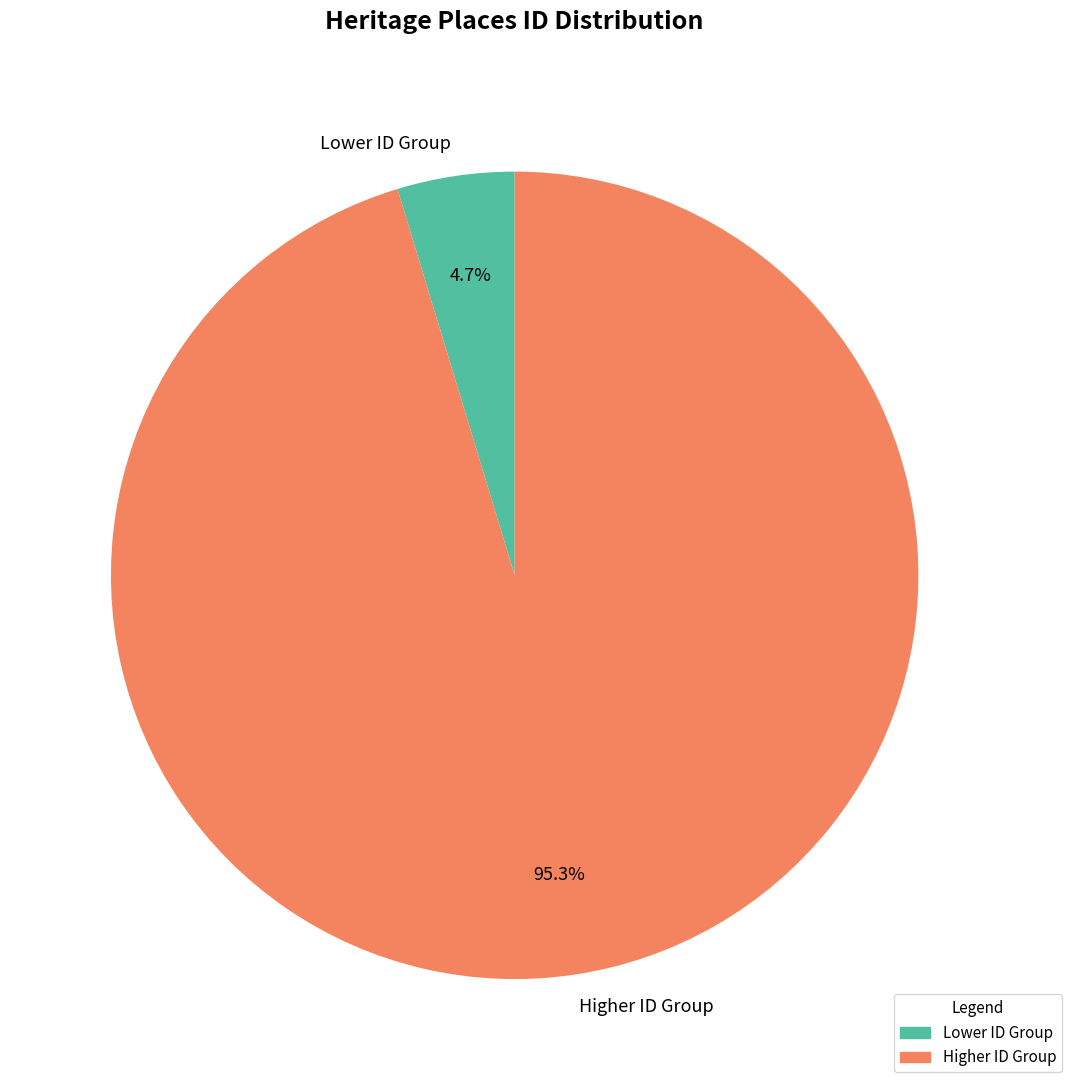

Between Higher ID Group and Lower ID Group, which is larger?

Higher ID Group